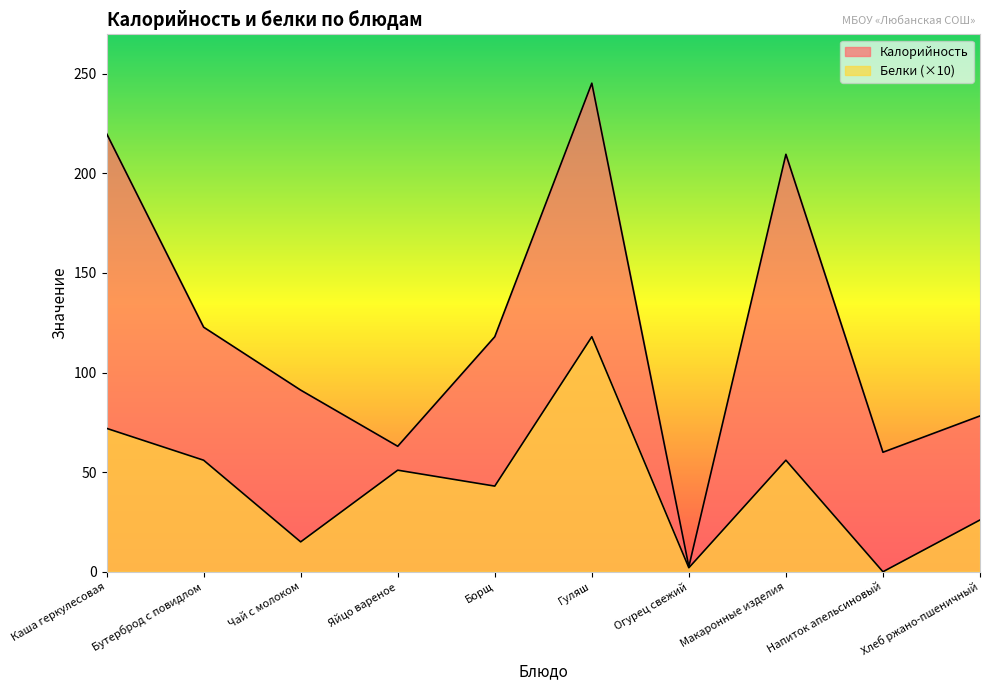

Reading left to right, transcribe all the data shown in this chart.

Калорийность: Каша геркулесовая=220.0	Бутерброд с повидлом=122.8	Чай с молоком=91.2	Яйцо вареное=63.0	Борщ=118.0	Гуляш=245.3	Огурец свежий=2.6	Макаронные изделия=209.6	Напиток апельсиновый=60.0	Хлеб ржано-пшеничный=78.2
Белки: Каша геркулесовая=72.0	Бутерброд с повидлом=56.0	Чай с молоком=15.0	Яйцо вареное=51.0	Борщ=43.0	Гуляш=118.0	Огурец свежий=2.0	Макаронные изделия=56.0	Напиток апельсиновый=0.0	Хлеб ржано-пшеничный=26.0